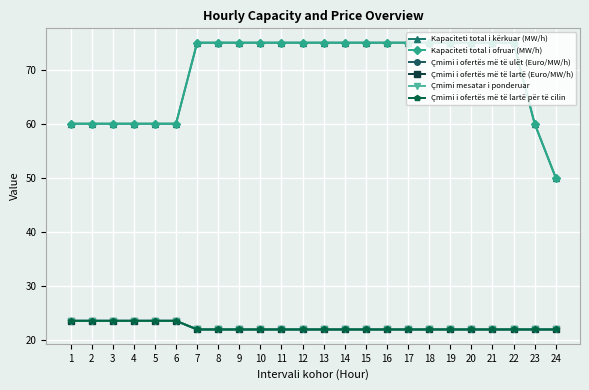

True or false: Kapaciteti total i kërkuar (MW/h) and Kapaciteti total i ofruar (MW/h) intersect in this chart.

False